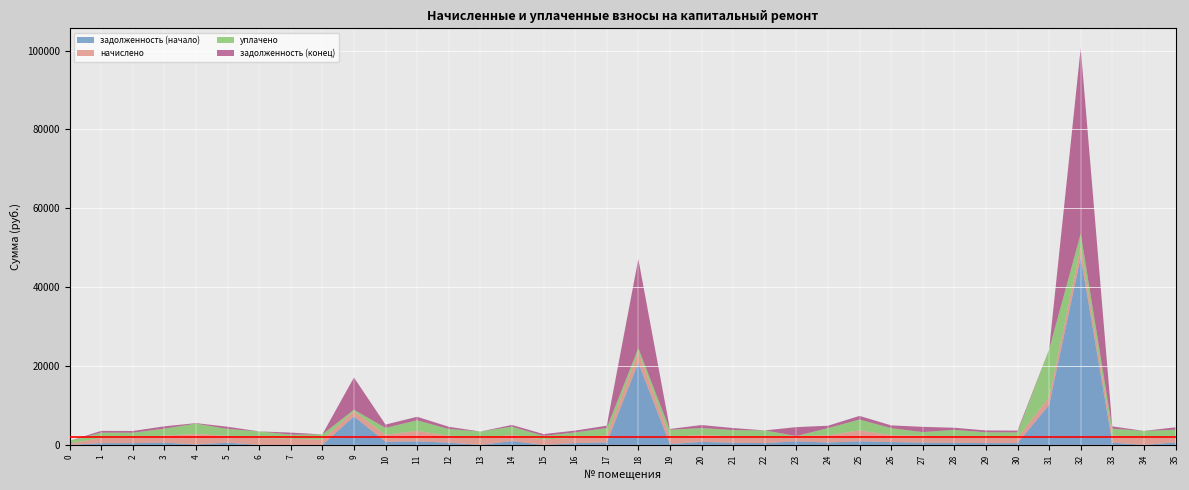

Reading right to left, transcribe all the data shown in this chart.

задолженность (начало): 624.9	0.0	587.5	47539.4	10150.8	452.1	458.4	544.0	571.7	713.2	919.1	607.3	901.7	459.5	535.3	765.5	210.7	20814.1	608.6	459.9	0.0	976.0	0.0	575.0	891.8	787.8	7237.5	0.0	0.0	0.0	576.3	113.1	588.7	440.9	444.6	0.0
начислено: 1605.9	1766.1	1762.4	2761.0	1959.9	1356.3	1374.9	1632.0	1715.1	1762.4	2757.2	1822.0	1352.5	1378.6	1605.9	1751.2	1810.8	2761.0	1825.7	1356.3	1371.2	1557.5	1695.3	1725.2	2675.3	1788.5	1304.1	1330.2	1561.2	1710.2	1728.9	2645.5	1766.1	1322.7	1333.9	339.1
уплачено: 1606.3	1785.2	1762.4	3260.5	12092.3	1356.3	1374.9	1632.0	959.6	1762.4	2757.2	1822.0	0.0	1838.2	1605.9	1751.2	1810.8	960.0	1825.7	1364.0	914.1	2076.6	1695.3	1725.2	2675.3	1731.2	380.4	1330.2	1040.8	1710.2	1728.9	2638.3	1766.1	1322.7	1333.9	678.1
задолженность (конец): 624.4	0.0	587.5	47039.9	18.4	452.1	458.4	544.0	1327.1	713.2	919.1	607.3	2254.2	0.0	535.3	765.5	210.7	22615.0	608.6	452.1	457.1	456.8	0.0	575.0	891.8	845.1	8161.2	0.0	520.4	0.0	576.3	120.2	588.7	440.9	444.6	0.0